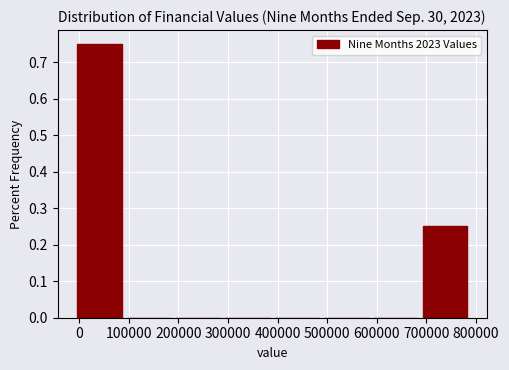

Reading left to right, transcribe this chart: for each bar, give the range it covers on the x-axis and its height. Neither the bar edges nor the heights are printed on the chart, so give them approximately, as read against the axes.

-10000 to 90000: 0.75
90000 to 190000: 0
190000 to 290000: 0
290000 to 390000: 0
390000 to 490000: 0
490000 to 590000: 0
590000 to 690000: 0
690000 to 790000: 0.25